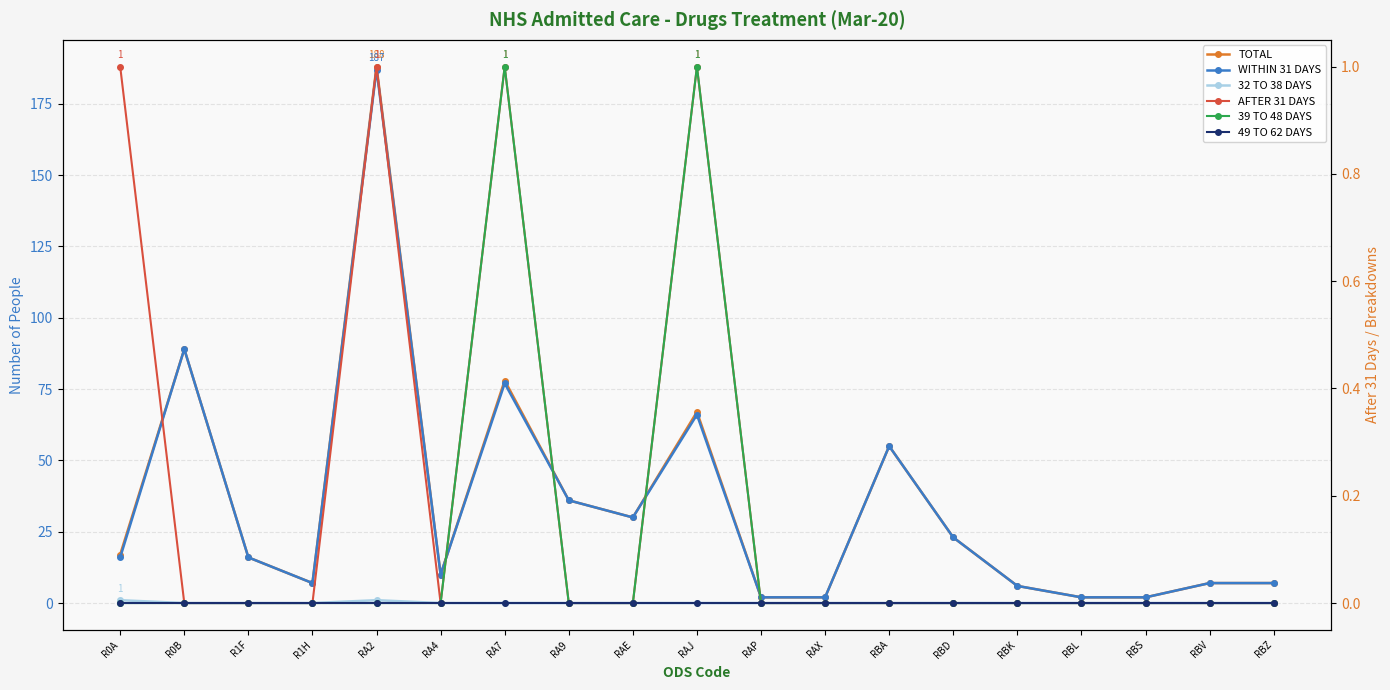

True or false: WITHIN 31 DAYS has a value of 117 at RAJ.

False